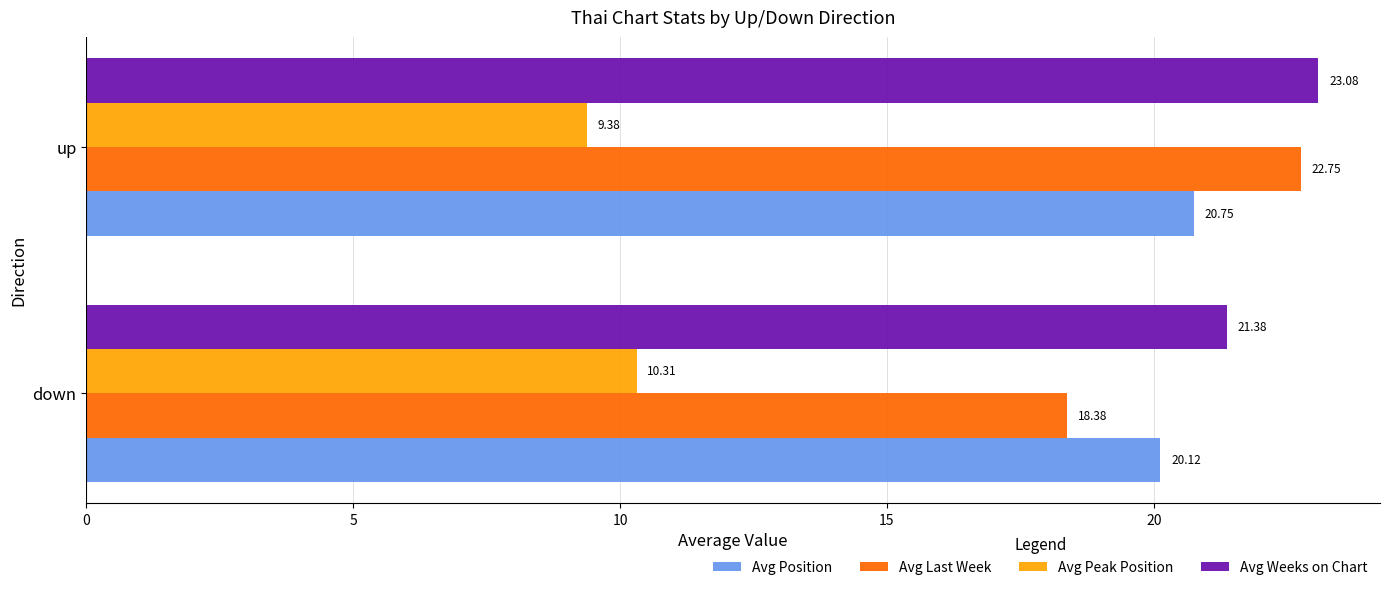

What is the sum of the Avg Last Week values at down and up?

41.1